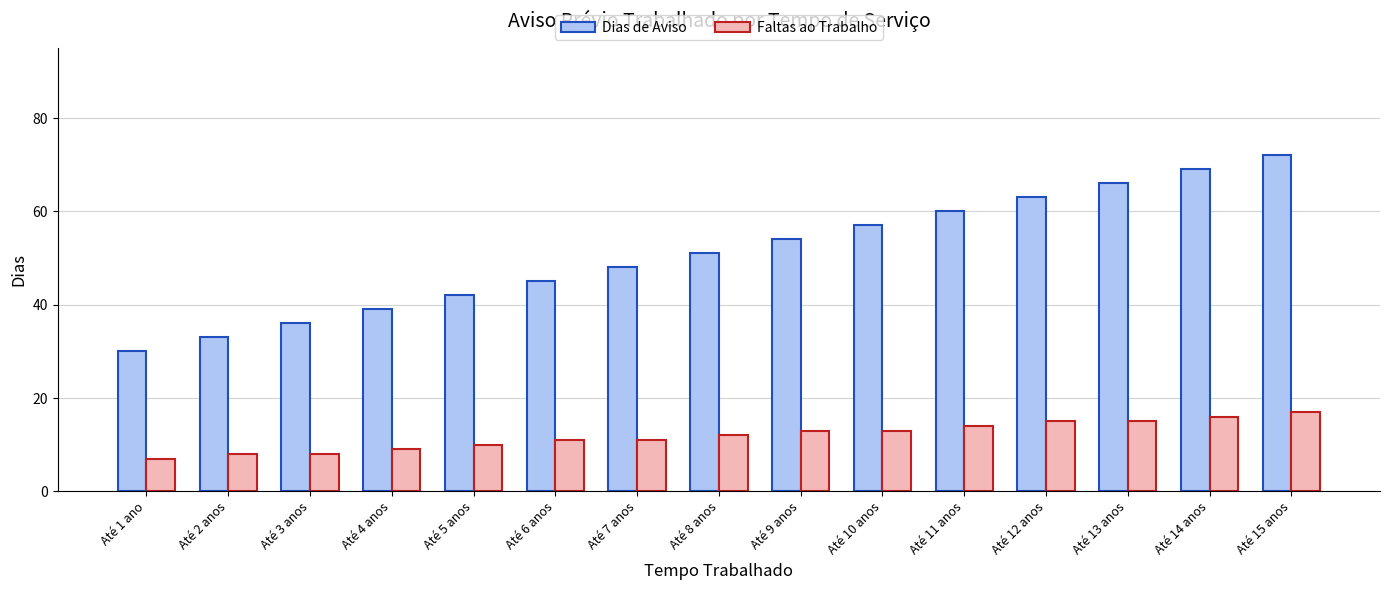

How many distinct data groups are displayed?

2